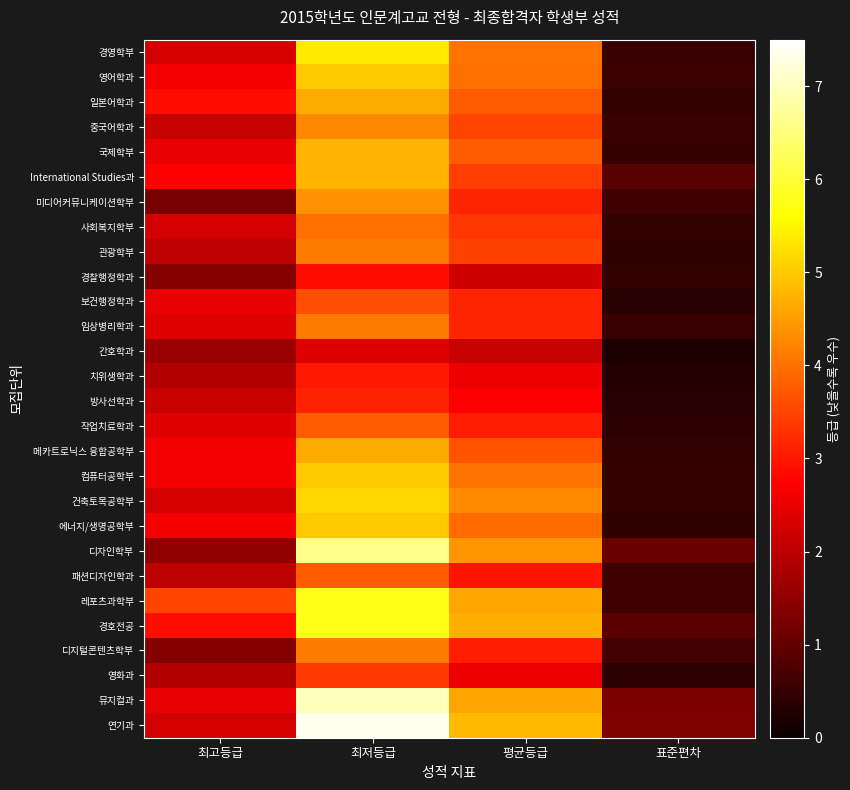

Which has a higher value, 최고등급 or 표준편차?

최고등급